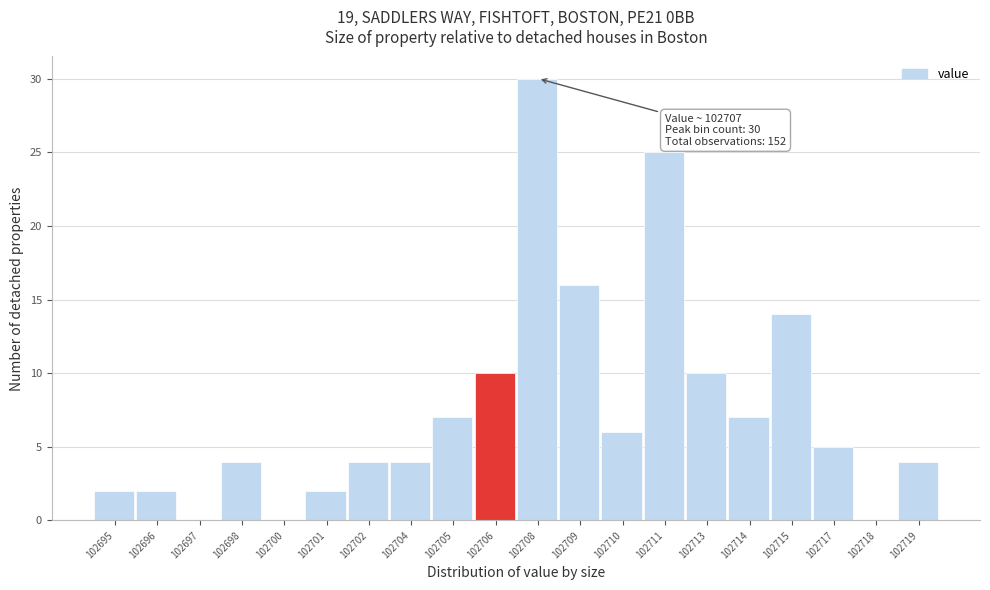

Reading right to left, extract all data points from this chart.

102719=4	102718=0	102717=5	102715=14	102714=7	102713=10	102711=25	102710=6	102709=16	102708=30	102706=10	102705=7	102704=4	102702=4	102701=2	102700=0	102698=4	102697=0	102696=2	102695=2